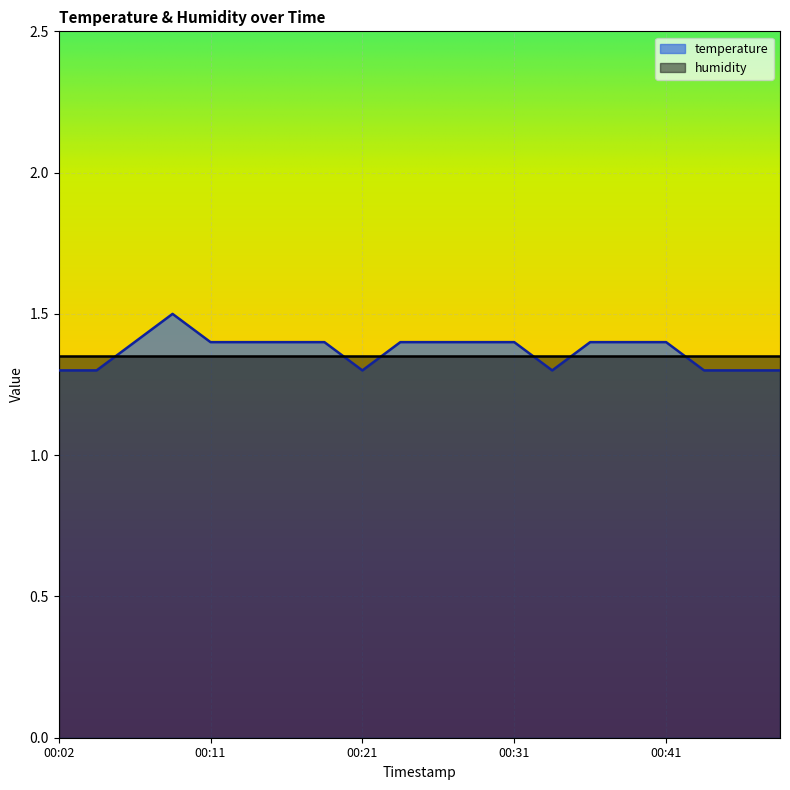

Which label corresponds to the largest value in the chart?

00:09